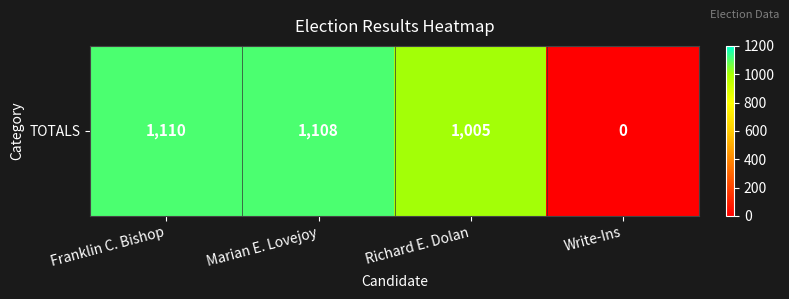

List the labels in order of value, largest first.

Franklin C. Bishop, Marian E. Lovejoy, Richard E. Dolan, Write-Ins